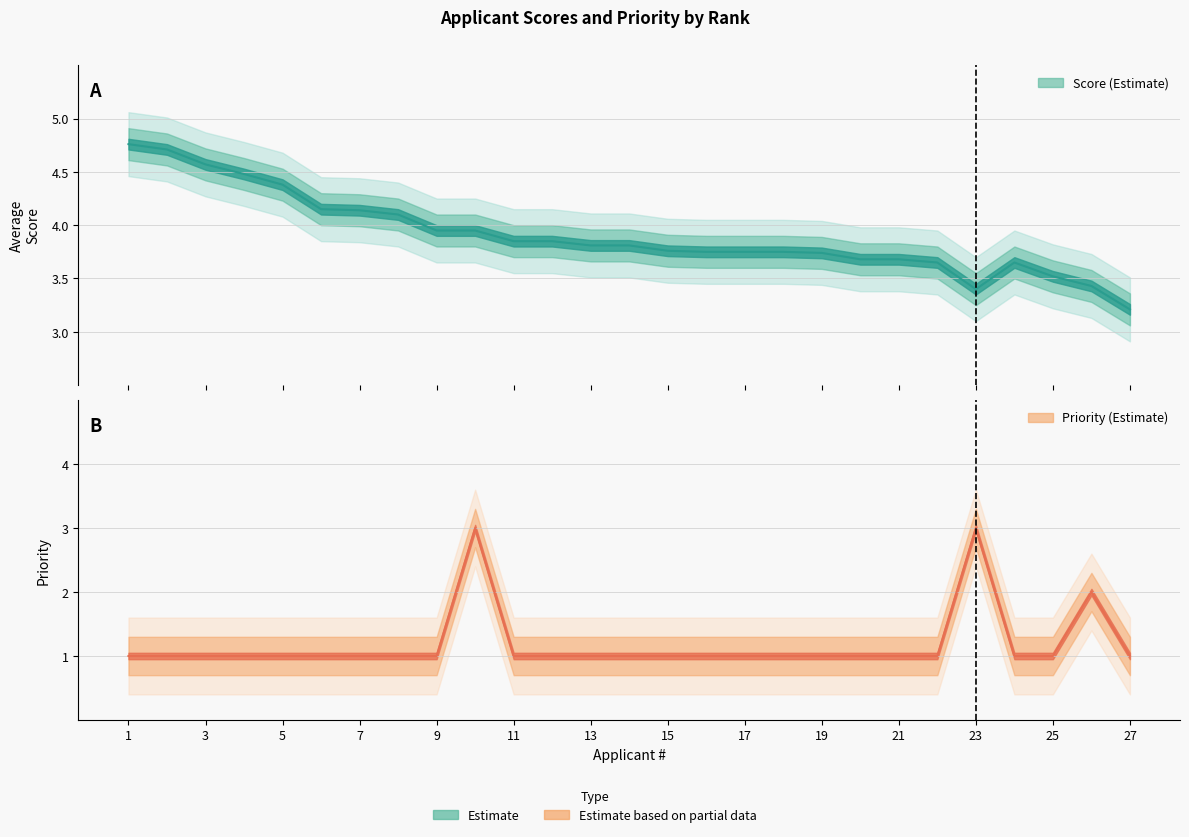

Rank the series at 26 from lowest to highest value.

Priority, Score